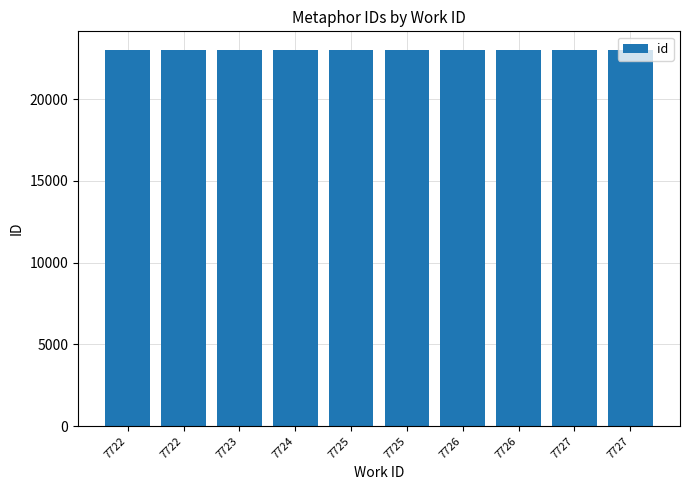

How many data points are less than 22984?

5